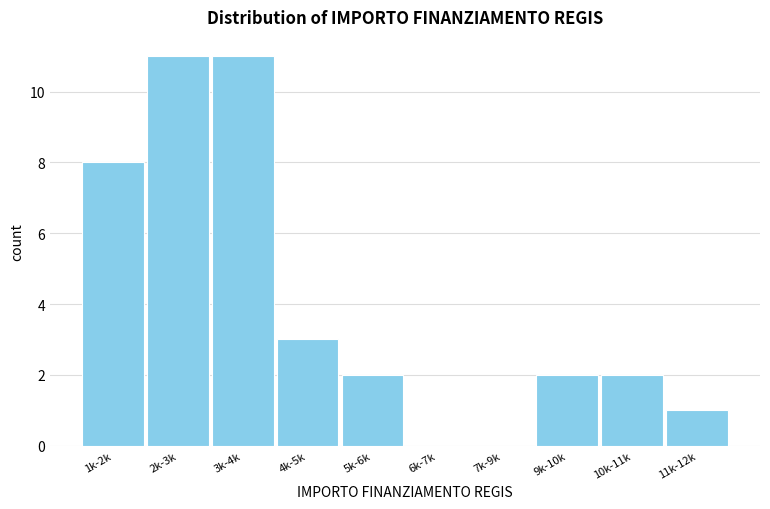

Reading left to right, extract all data points from this chart.

1k-2k=8	2k-3k=11	3k-4k=11	4k-5k=3	5k-6k=2	6k-7k=0	7k-9k=0	9k-10k=2	10k-11k=2	11k-12k=1